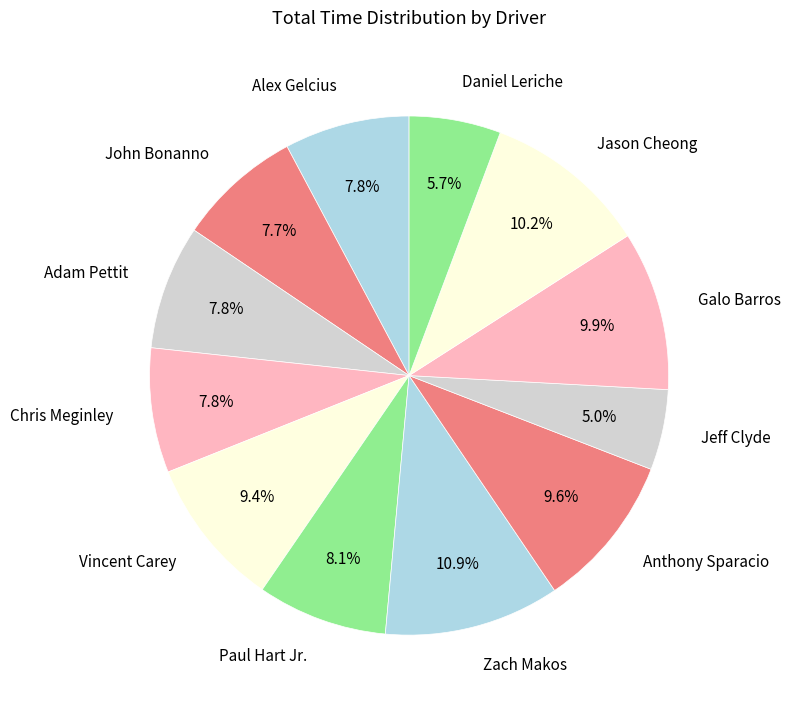

Approximately how many times larger is the value at Vincent Carey compared to Jason Cheong?

0.9